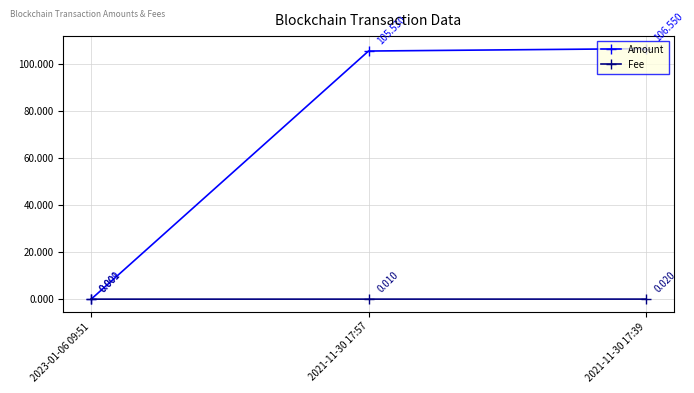

Where does the Amount series first go above 105?

2021-11-30 17:57